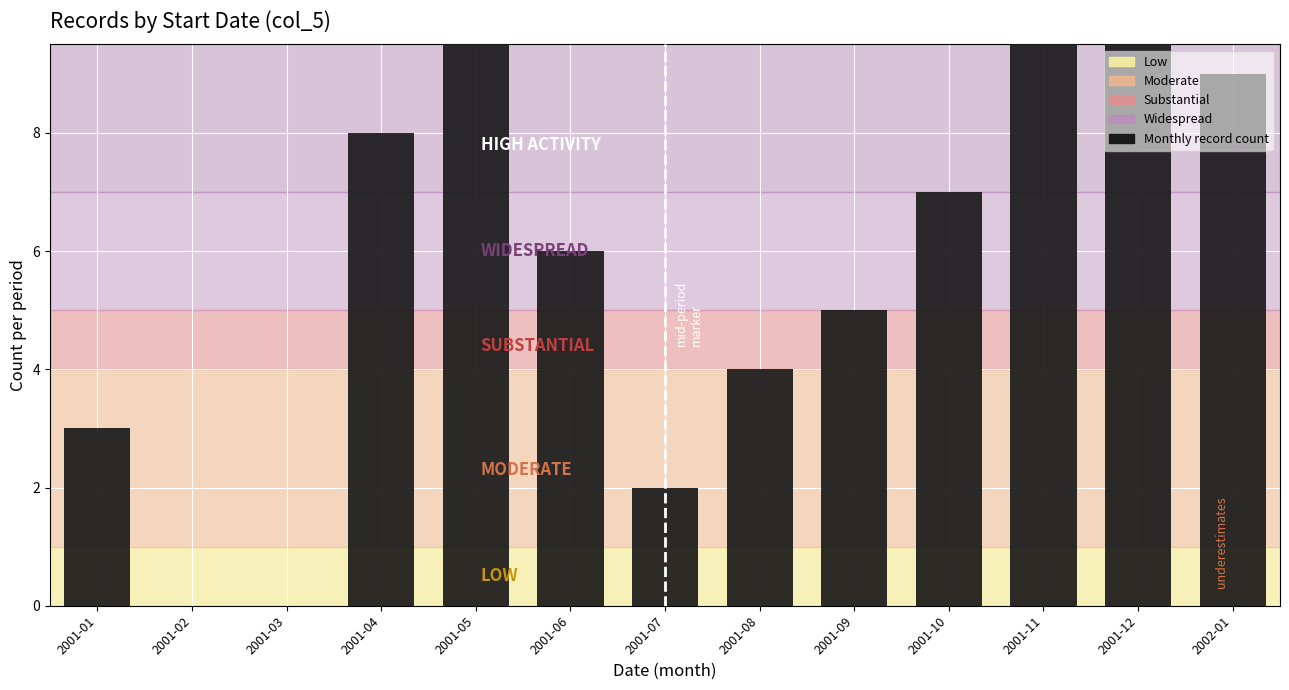

How many values are below 6?

6